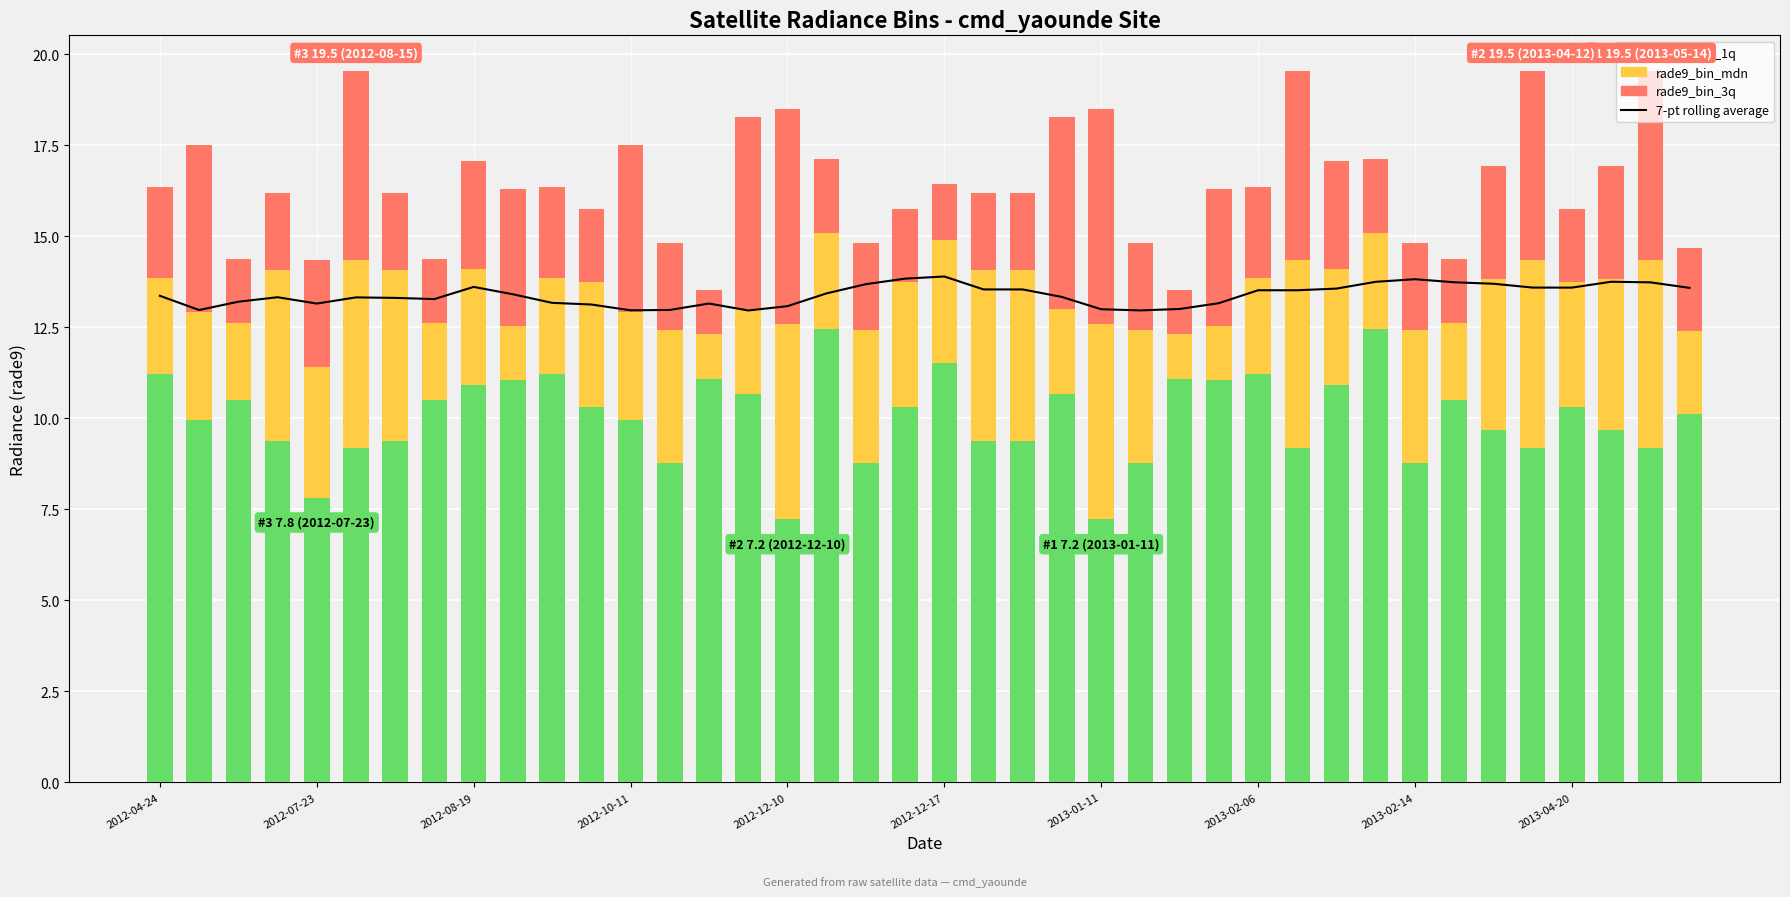

What is the difference between the maximum and minimum values in the rade9_bin_1q series?

5.2